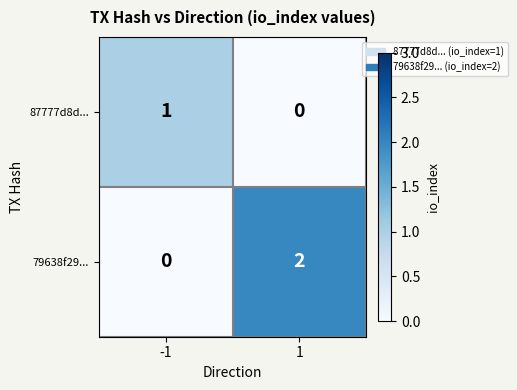

Count the number of data series in this chart.

2